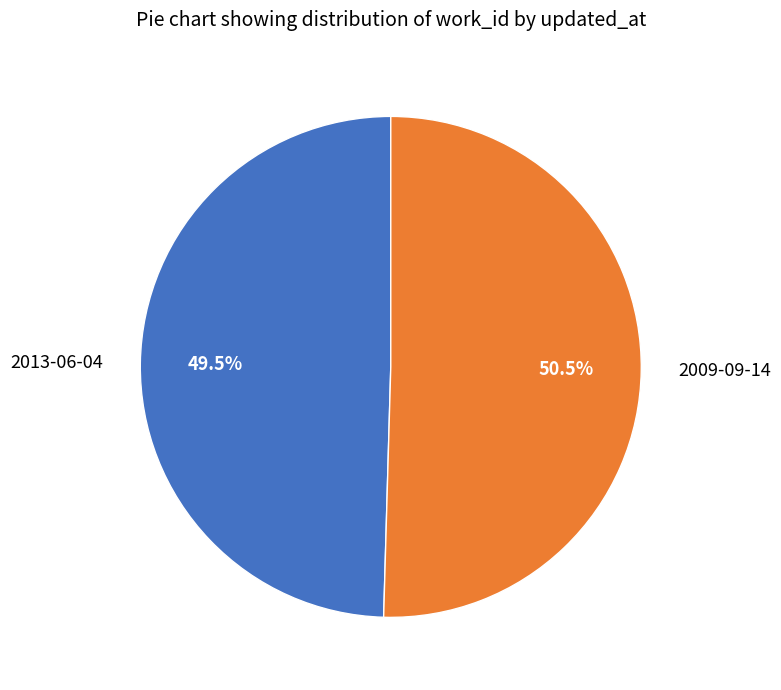

Approximately how many times larger is the value at 2013-06-04 compared to 2009-09-14?

1.0